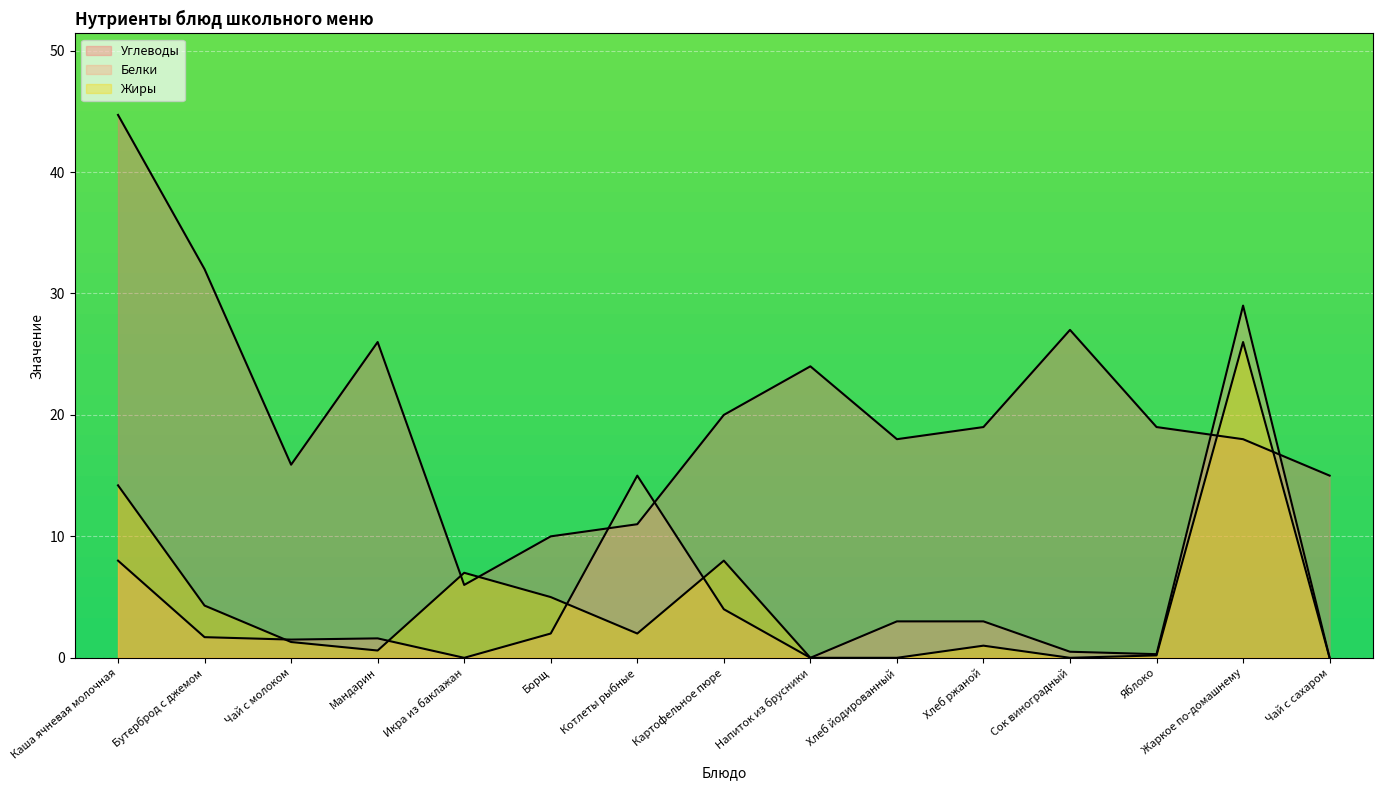

Reading left to right, extract all data points from this chart.

Углеводы: Каша ячневая молочная=44.7	Бутерброд с джемом=32.0	Чай с молоком=15.9	Мандарин=26.0	Икра из баклажан=6.0	Борщ=10.0	Котлеты рыбные=11.0	Картофельное пюре=20.0	Напиток из брусники=24.0	Хлеб йодированный=18.0	Хлеб ржаной=19.0	Сок виноградный=27.0	Яблоко=19.0	Жаркое по-домашнему=18.0	Чай с сахаром=15.0
Белки: Каша ячневая молочная=8.0	Бутерброд с джемом=1.7	Чай с молоком=1.5	Мандарин=1.6	Икра из баклажан=0.0	Борщ=2.0	Котлеты рыбные=15.0	Картофельное пюре=4.0	Напиток из брусники=0.0	Хлеб йодированный=3.0	Хлеб ржаной=3.0	Сок виноградный=0.5	Яблоко=0.3	Жаркое по-домашнему=29.0	Чай с сахаром=0.0
Жиры: Каша ячневая молочная=14.2	Бутерброд с джемом=4.3	Чай с молоком=1.3	Мандарин=0.6	Икра из баклажан=7.0	Борщ=5.0	Котлеты рыбные=2.0	Картофельное пюре=8.0	Напиток из брусники=0.0	Хлеб йодированный=0.0	Хлеб ржаной=1.0	Сок виноградный=0.0	Яблоко=0.2	Жаркое по-домашнему=26.0	Чай с сахаром=0.0